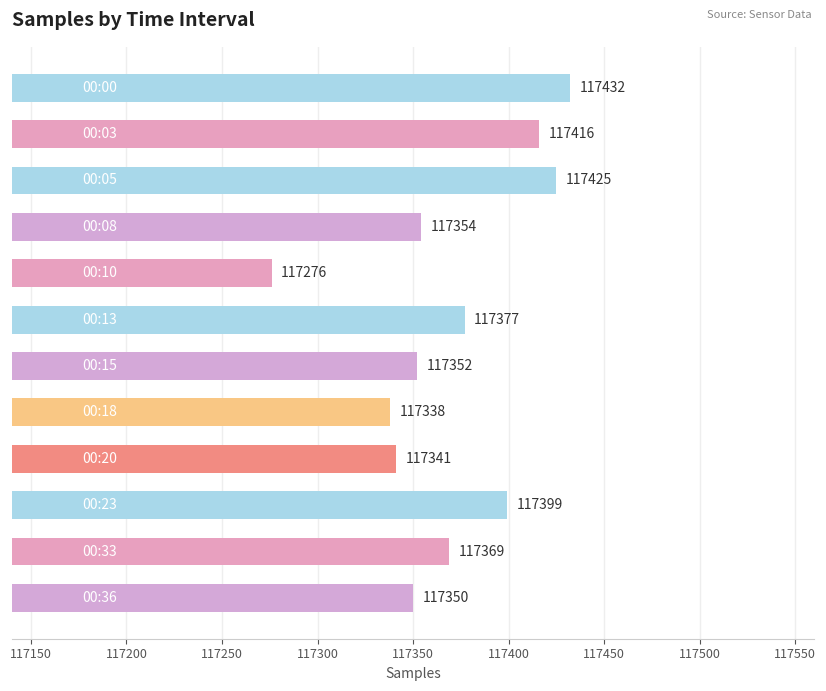

Reading bottom to top, list all the values displayed in this chart.

117350	117369	117399	117341	117338	117352	117377	117276	117354	117425	117416	117432